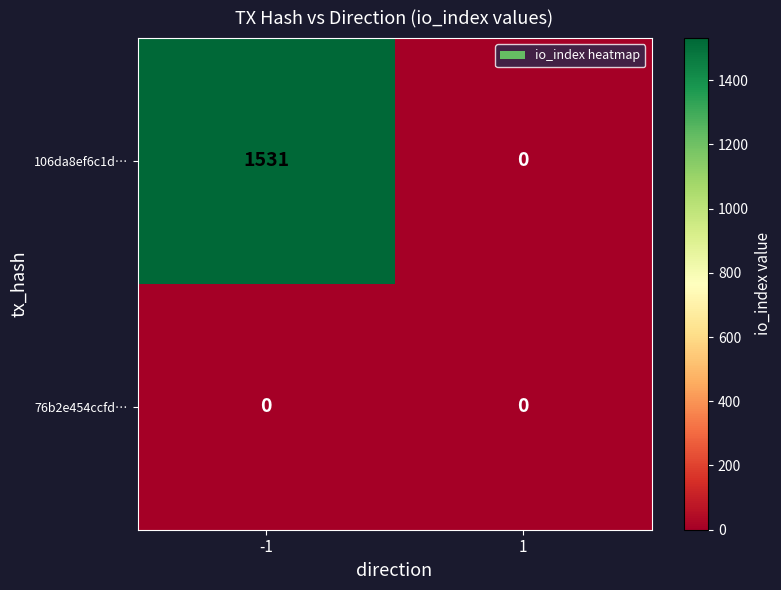

Count the number of data series in this chart.

2